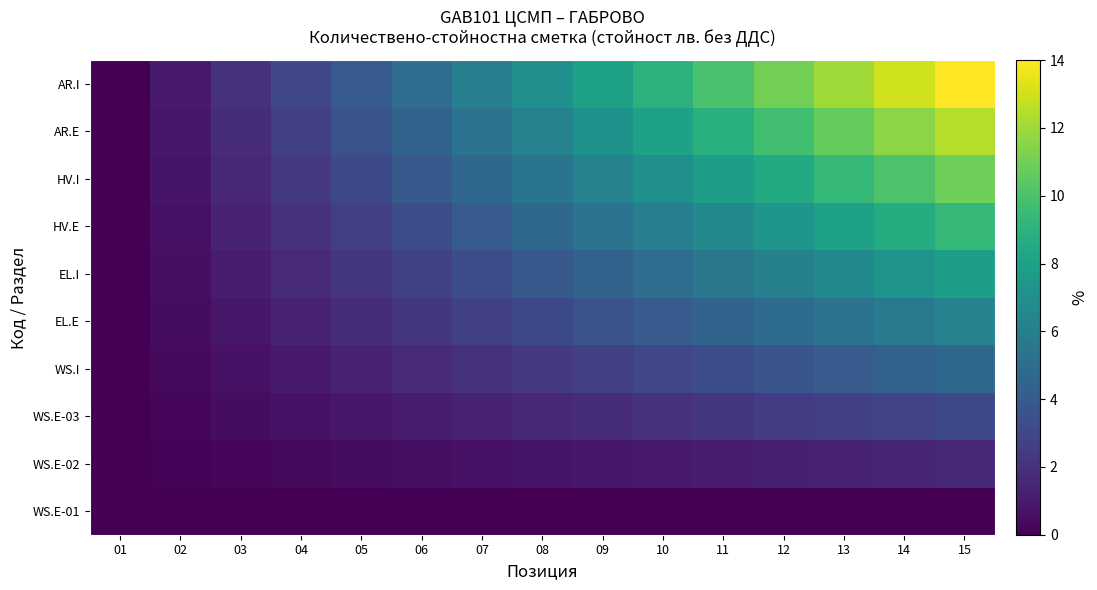

At which category does the chart reach its minimum across all series?

01